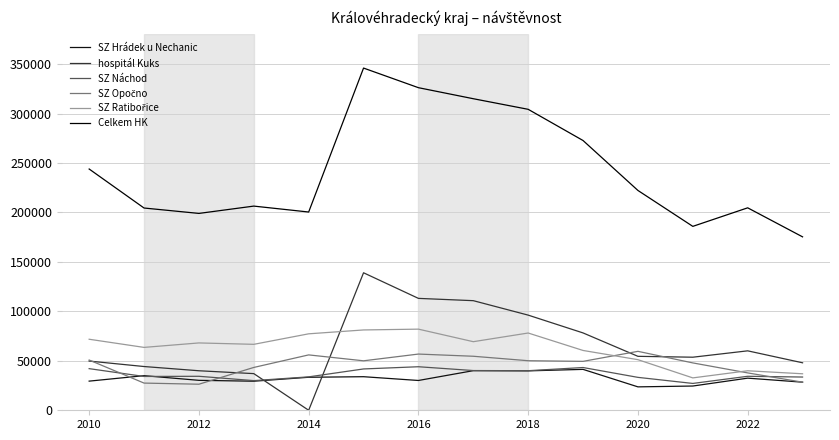

How many lines are shown in the chart?

6